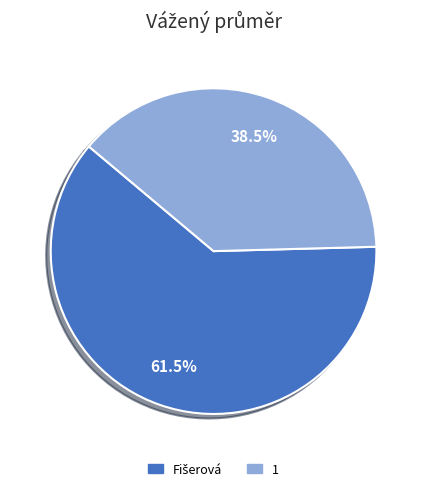

Does 1 represent more than half of the total?

No